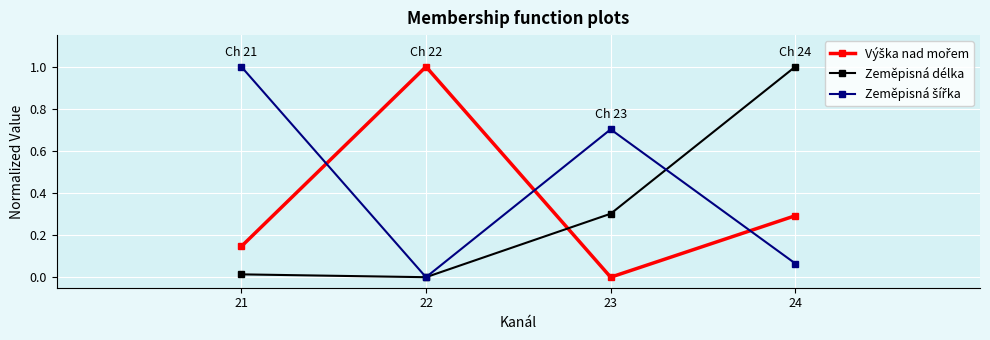

What is the spread (max minus min) of values at 24?

0.9